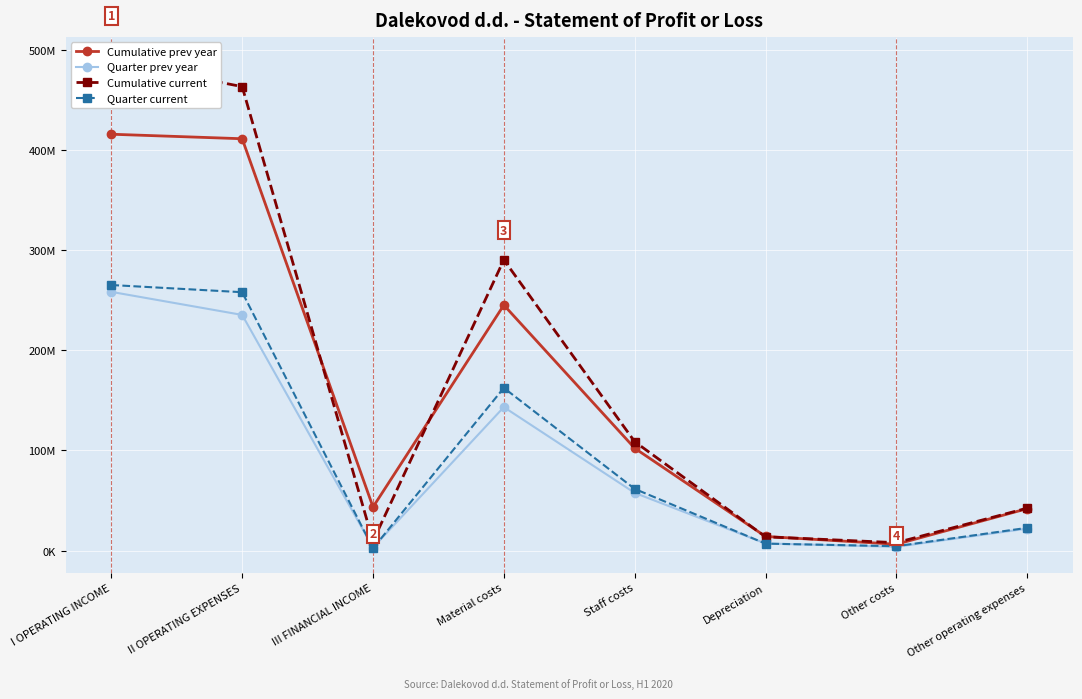

The Cumulative current series shows 13768693 at Depreciation. True or false?

True